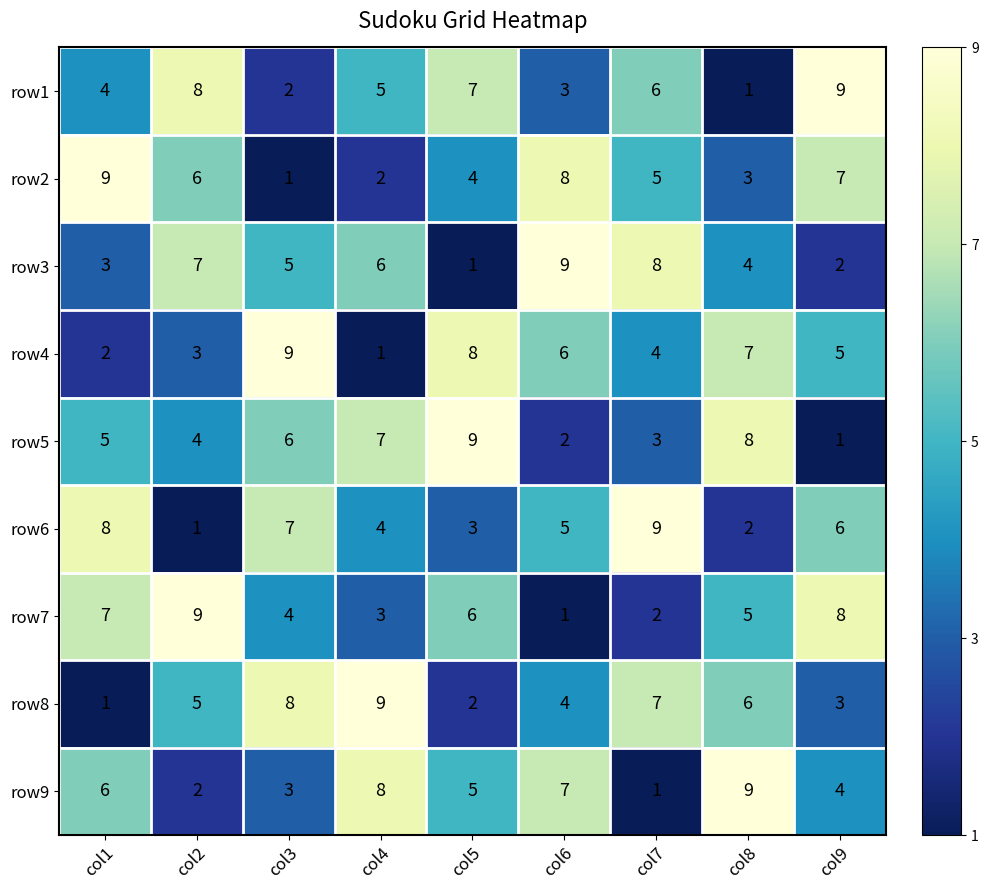

What is the highest value of the row5 series?

9